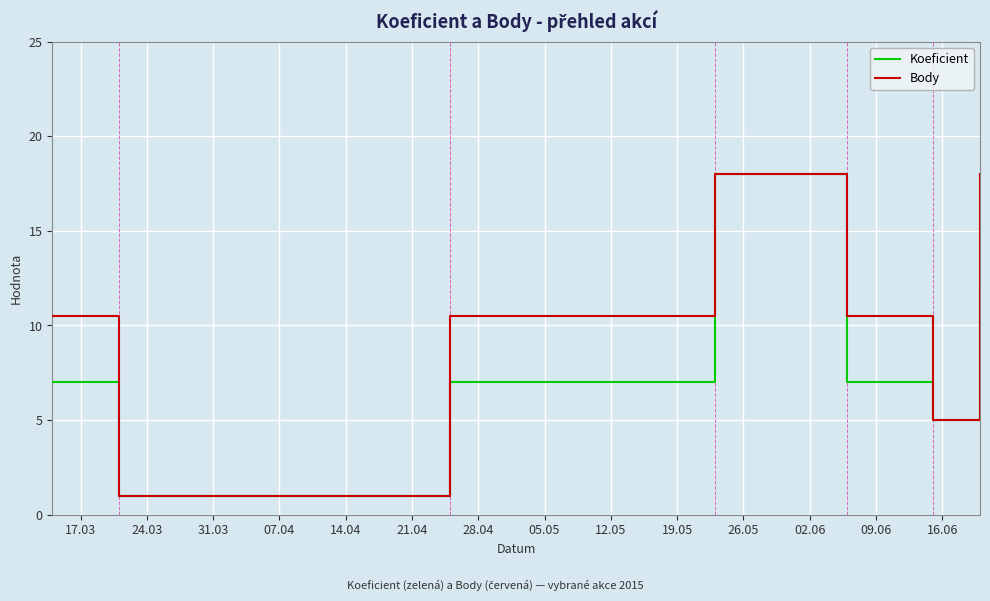

At 07.04, list the series in order from smallest to largest.

Koeficient, Body